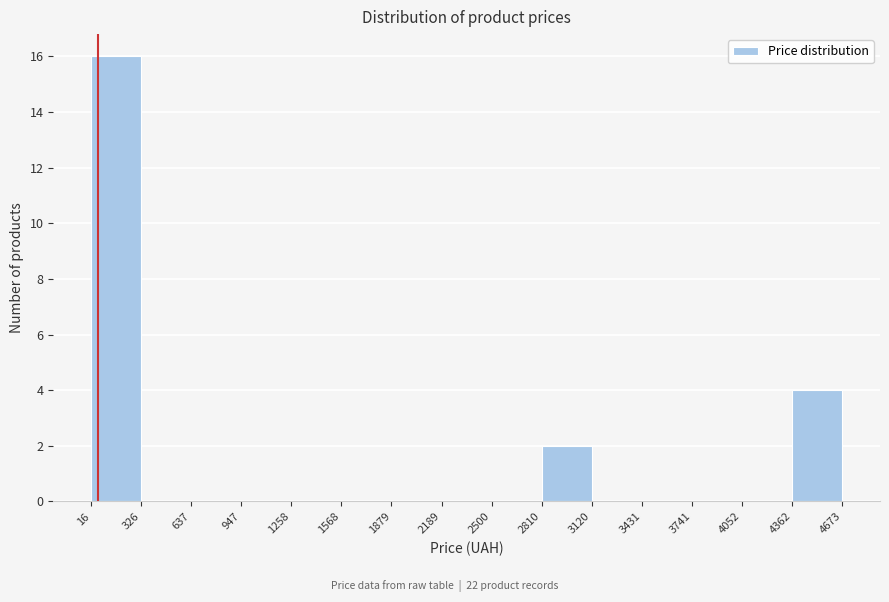

Reading left to right, list every bar in this chart as the range it spans on the x-axis followed by its height. The values are not printed on the chart, so give them approximately, as read against the axis.

16 to 326: 16
326 to 637: 0
637 to 947: 0
947 to 1258: 0
1258 to 1568: 0
1568 to 1879: 0
1879 to 2189: 0
2189 to 2500: 0
2500 to 2810: 0
2810 to 3120: 2
3120 to 3431: 0
3431 to 3741: 0
3741 to 4052: 0
4052 to 4362: 0
4362 to 4673: 4